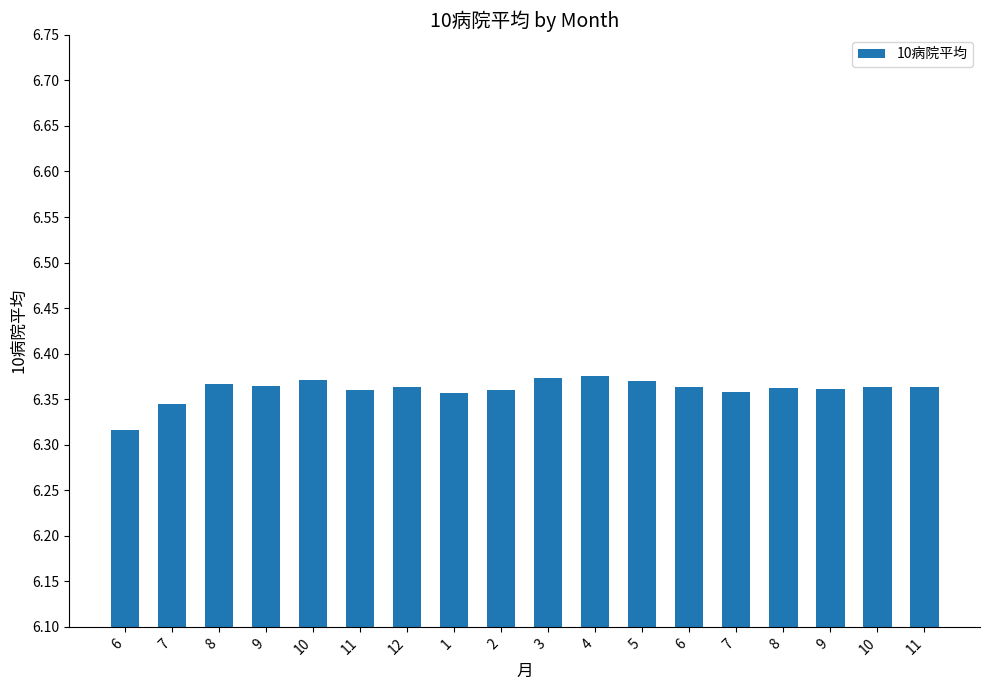

How many bars are there in total?

18